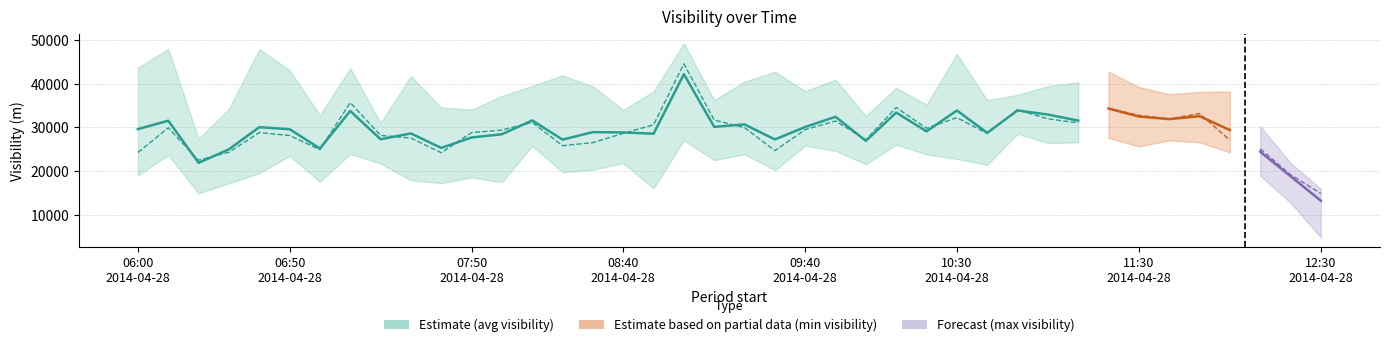

Is this an area chart (filled region under the line)?

No